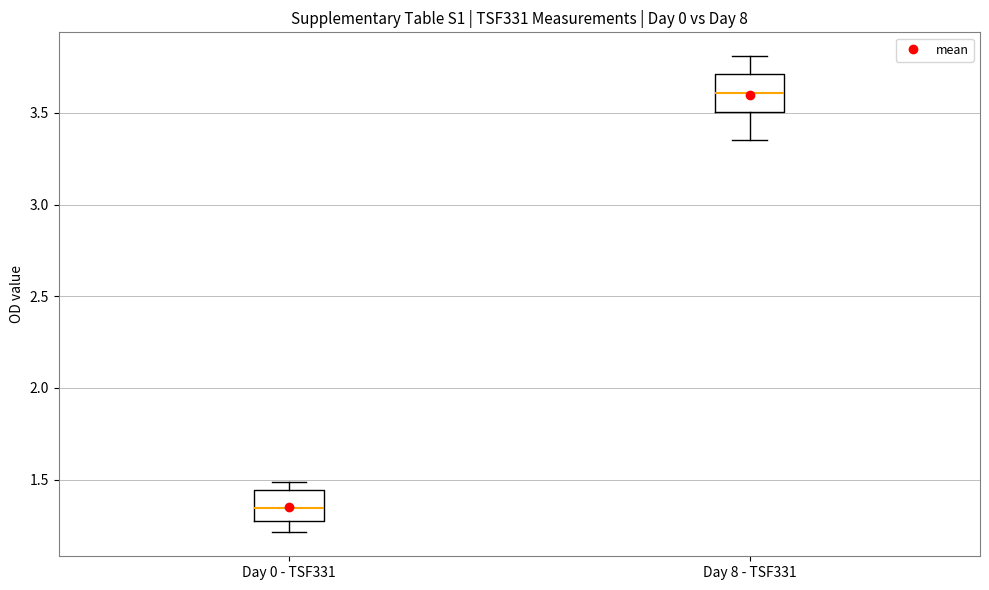

Where does the upper whisker of the box for Day 8 - TSF331 end on the y-axis? The values are not printed on the chart, so give them approximately, as read against the axis.

3.80